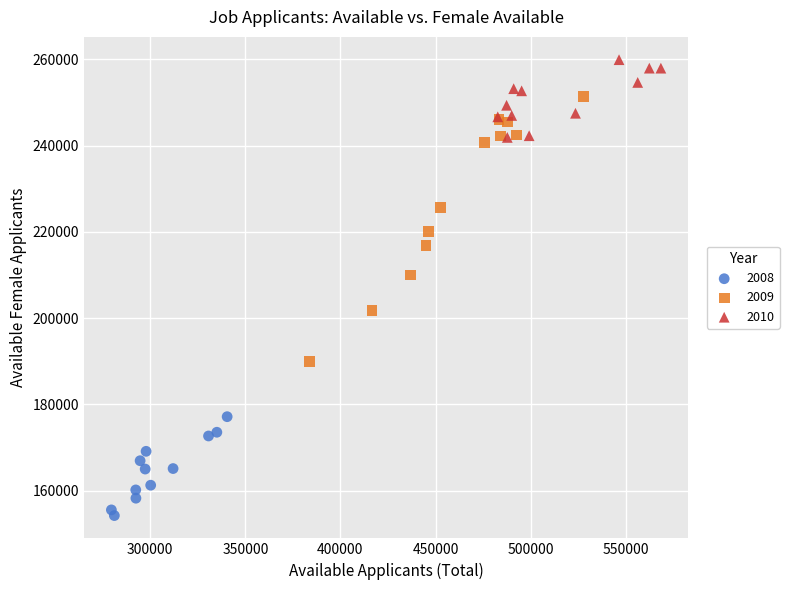

Which series has the largest Y range (max minus min)?

2009